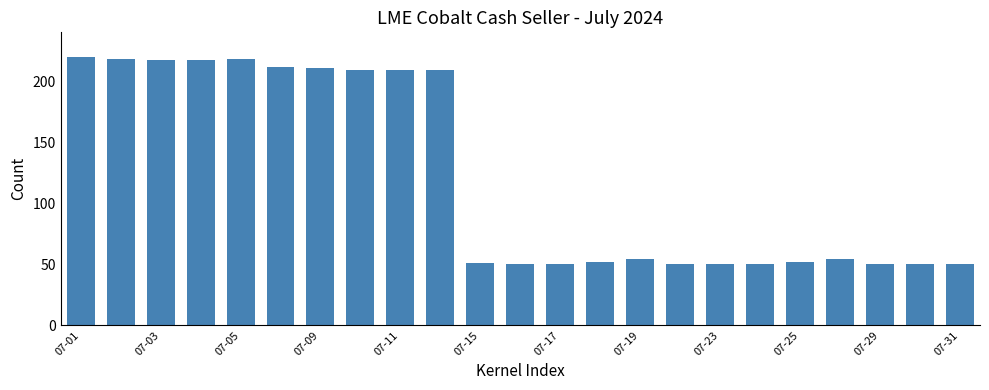

What is the value of the 5th bar from the left?

218